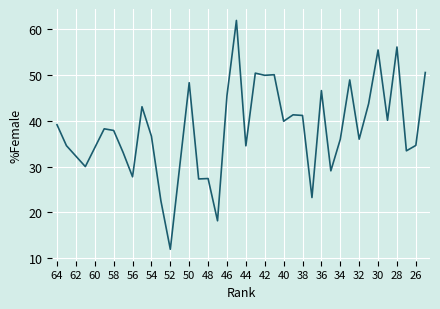

Count the number of data series in this chart.

1